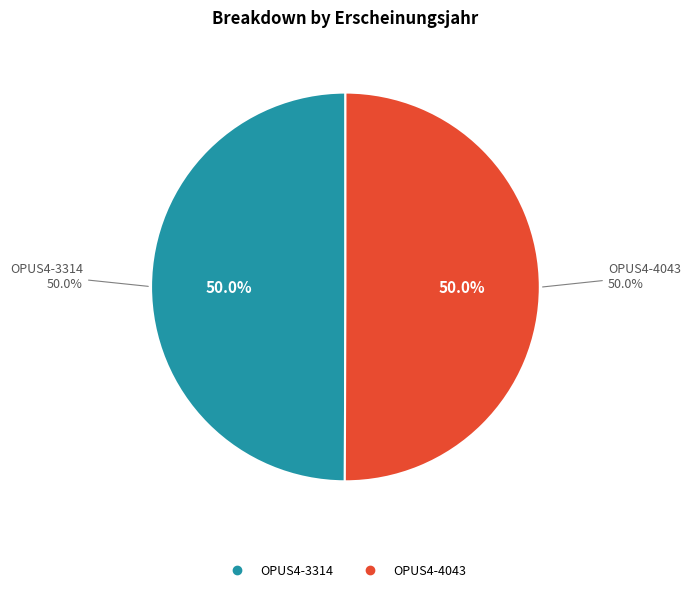

How many slices are in this pie chart?

2